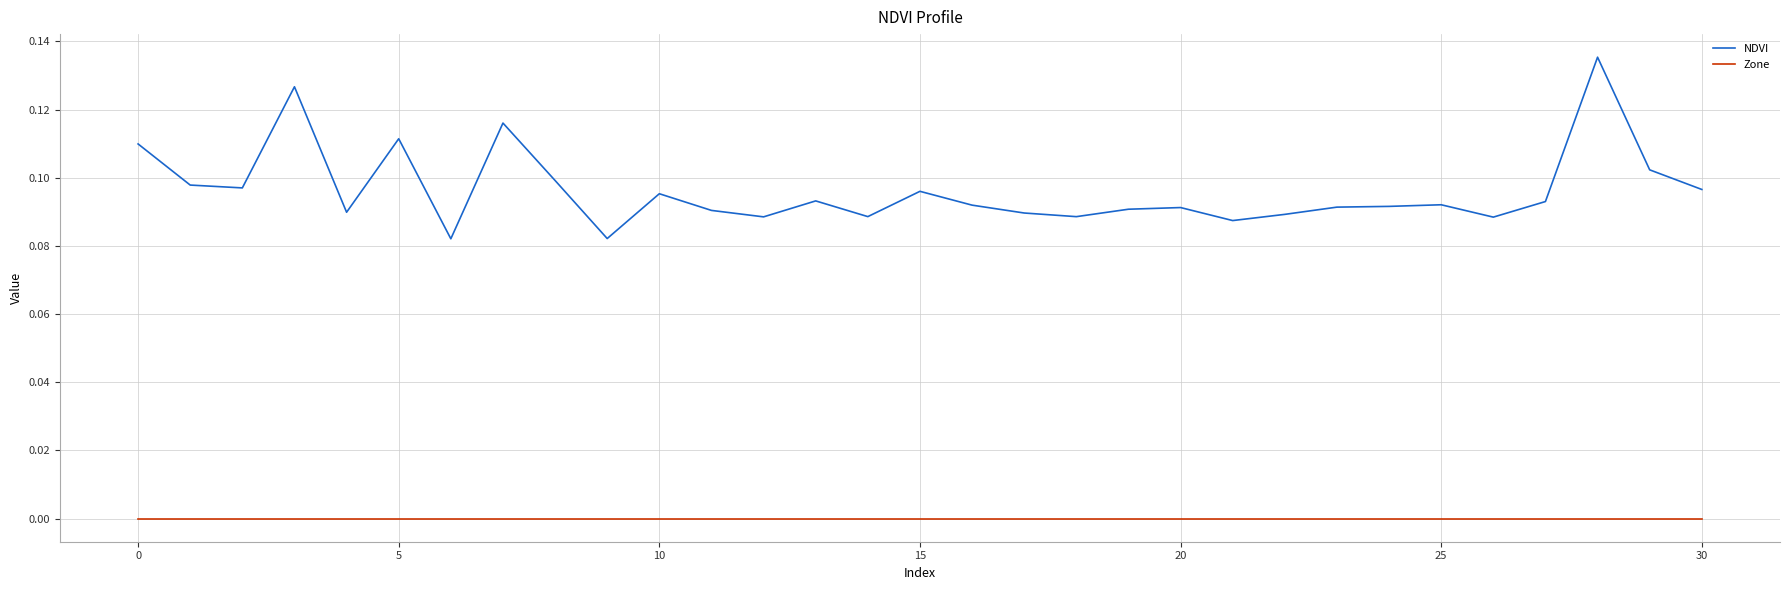

True or false: NDVI and Zone intersect in this chart.

False